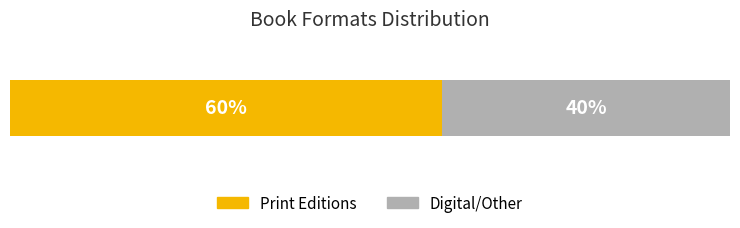

What are all the series names shown in the legend?

Print Editions, Digital/Other